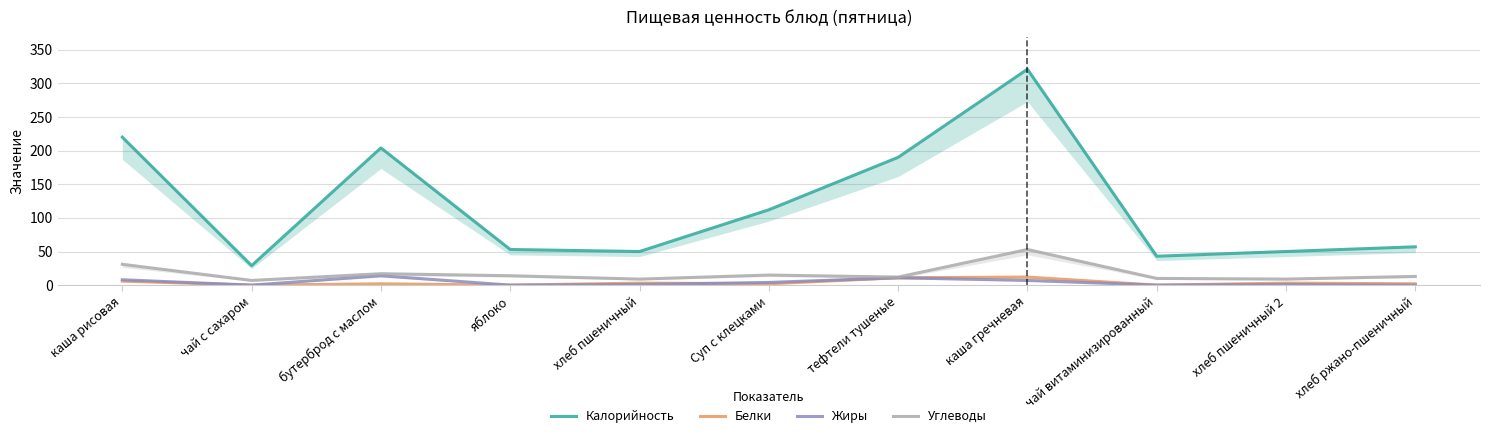

What is the spread (max minus min) of values at чай витаминизированный?

43